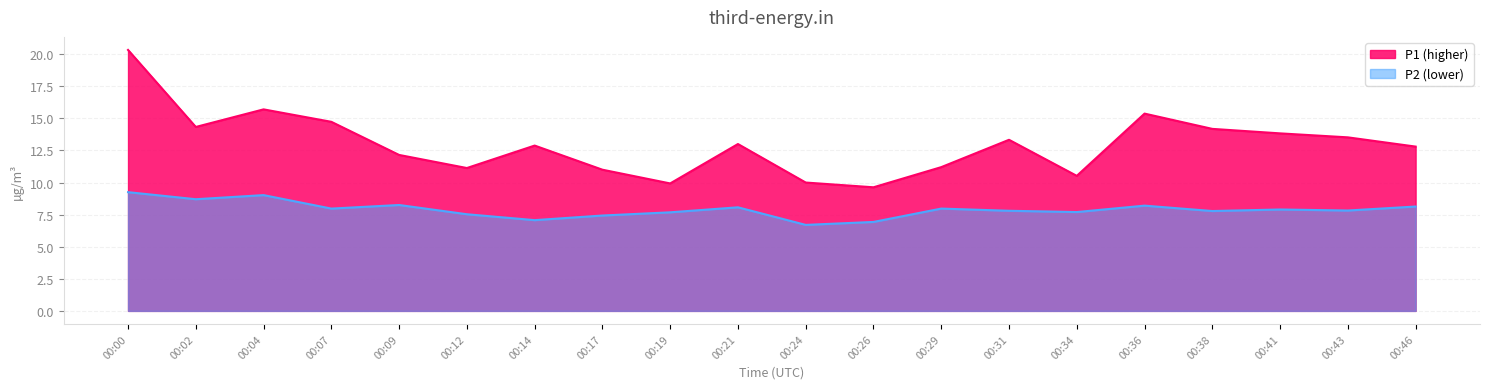

At which category is the sum across all series the highest?

00:00